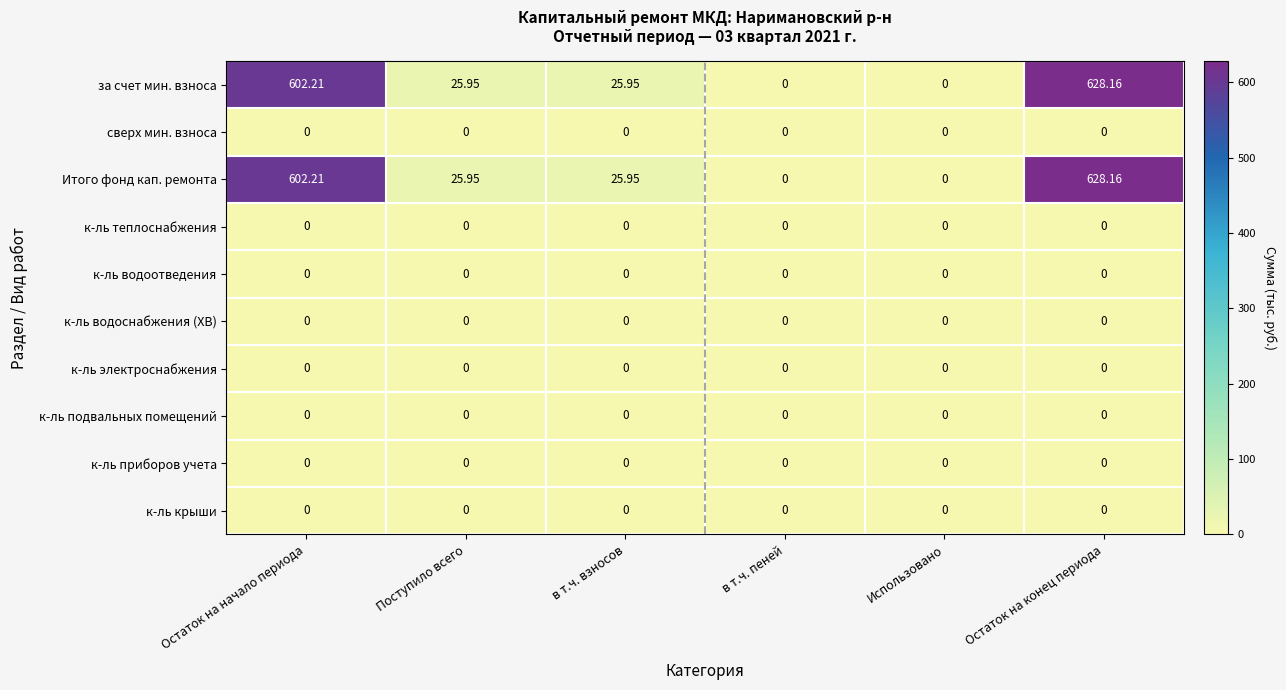

At which category does the chart reach its peak across all series?

Остаток на конец периода